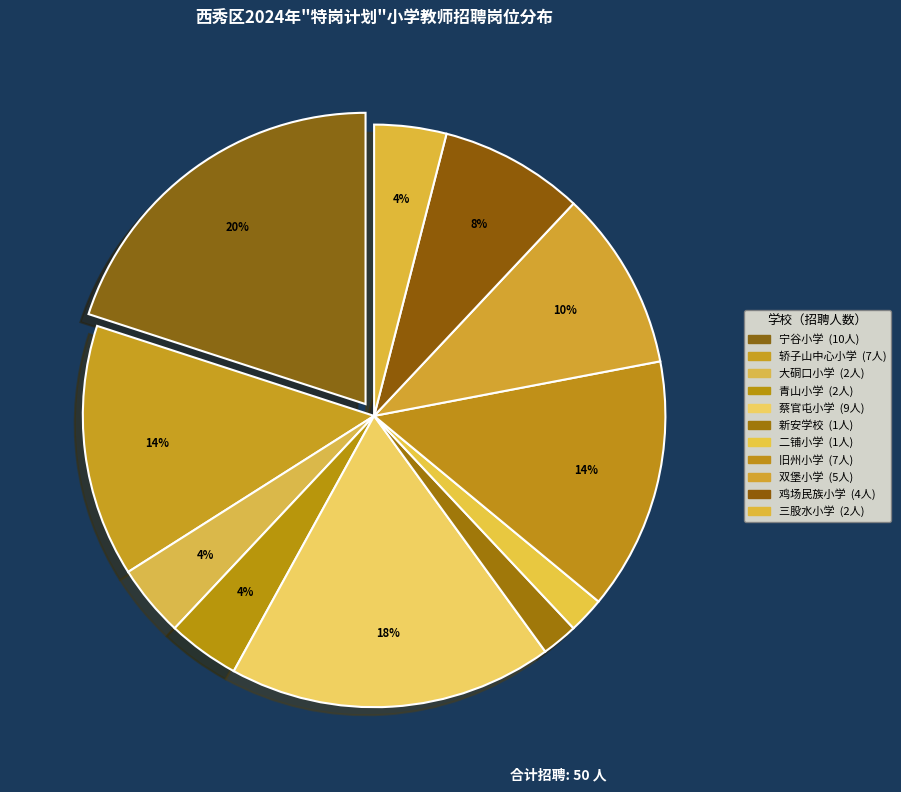

How many segments does this pie chart have?

11